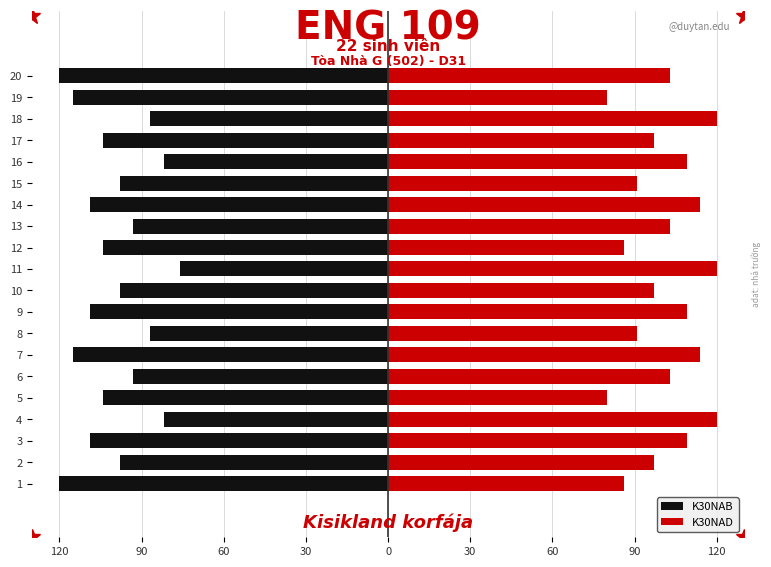

How many groups of bars are there?

20